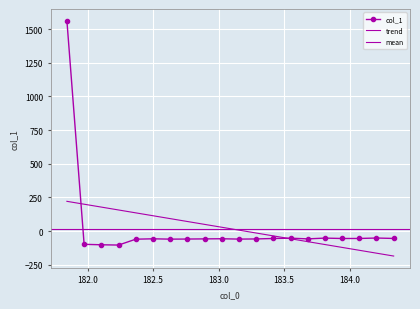

List the labels in order of value, largest first.

181.8418, 184.2046578328, 183.811206745, 183.5488263418, 184.3357763242, 184.0735234058, 183.4176122368, 183.9423730432, 183.0238743082, 182.498667305, 183.6800245112, 182.8925964608, 183.2863821962, 182.7613026778, 183.15513622, 182.6299929592, 182.3673257152, 181.9732053322, 182.1045947288, 182.2359681898